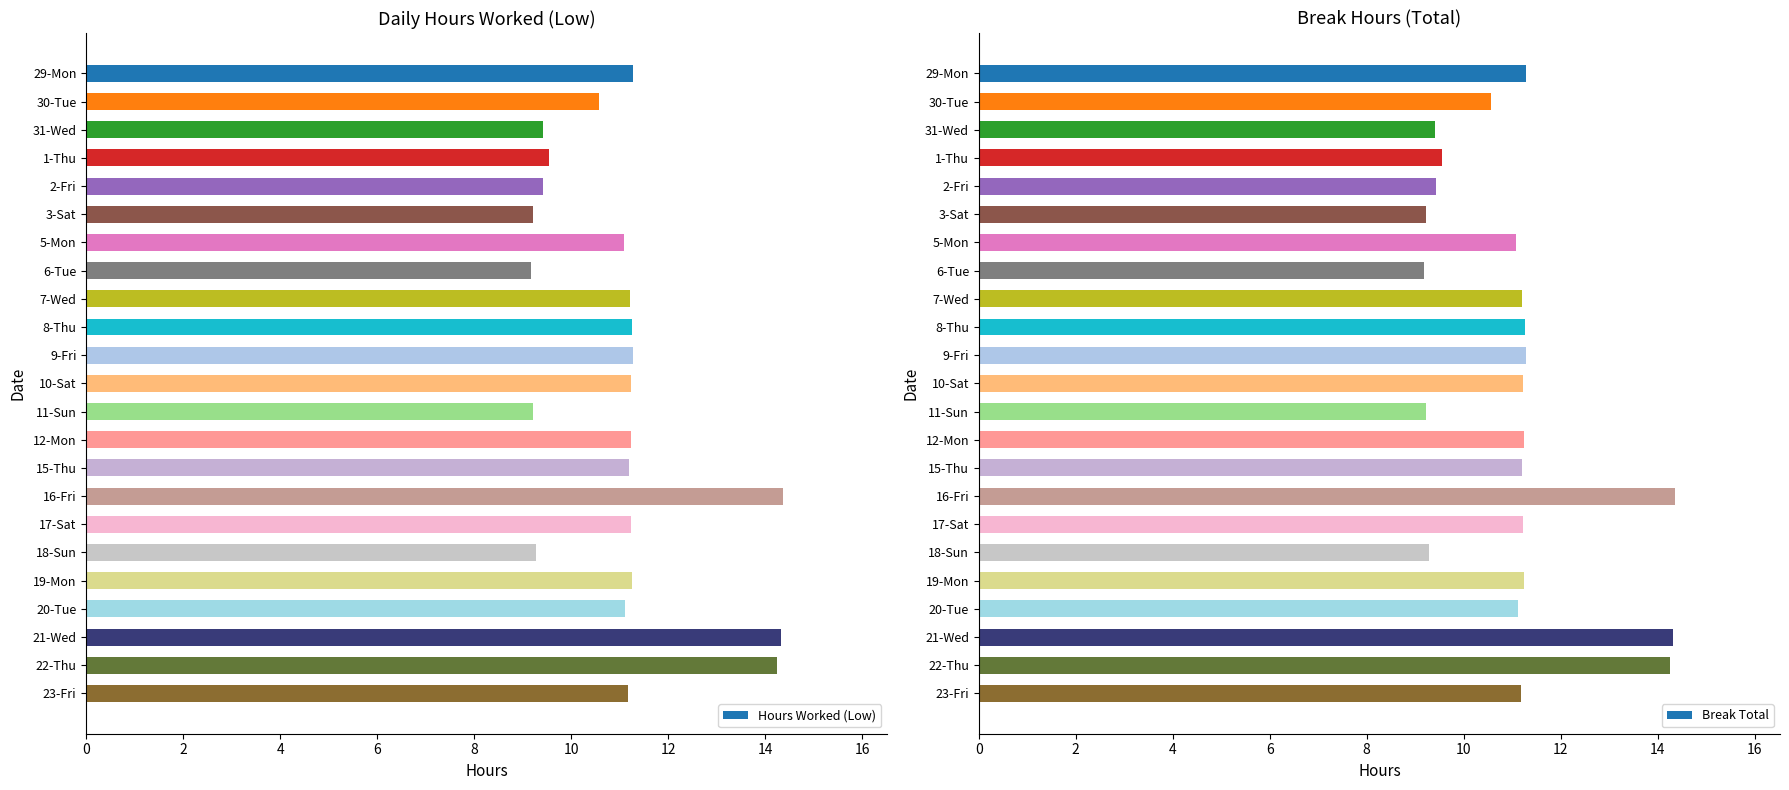

What is the difference between the maximum and minimum values?

5.2